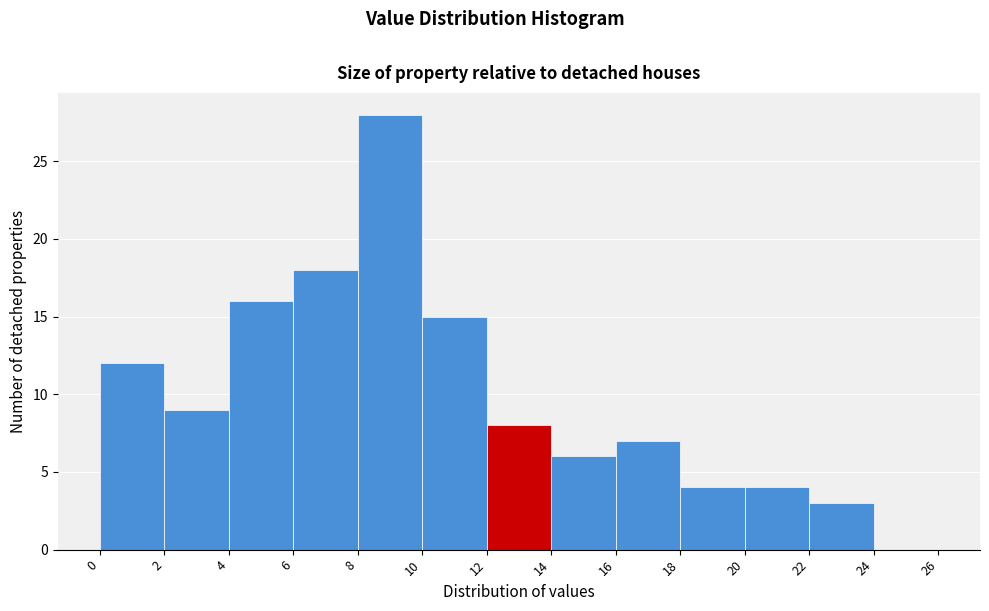

Reading left to right, transcribe this chart: for each bar, give the range it covers on the x-axis and its height. The values are not printed on the chart, so give them approximately, as read against the axis.

0 to 2: 12
2 to 4: 9
4 to 6: 16
6 to 8: 18
8 to 10: 28
10 to 12: 15
12 to 14: 8
14 to 16: 6
16 to 18: 7
18 to 20: 4
20 to 22: 4
22 to 24: 3
24 to 26: 0